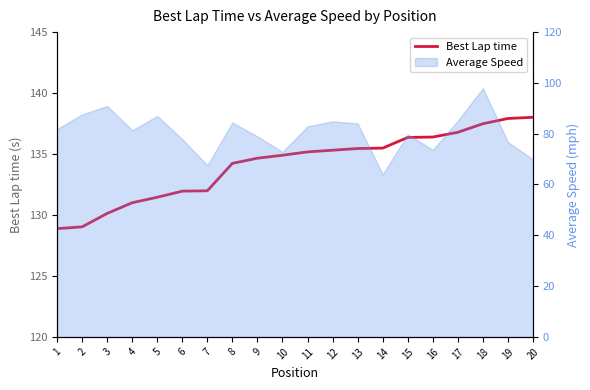

What is the ratio of the value at 2 to the value at 7?

1.0